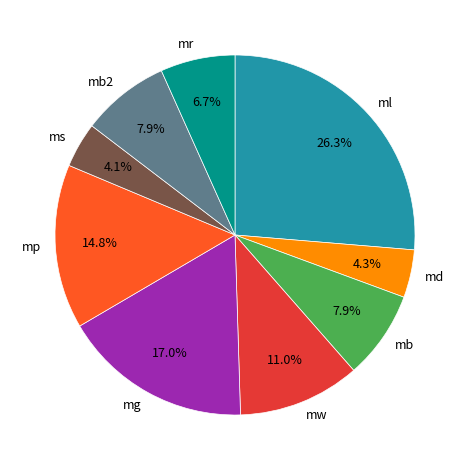

Is mp the majority of the pie?

No